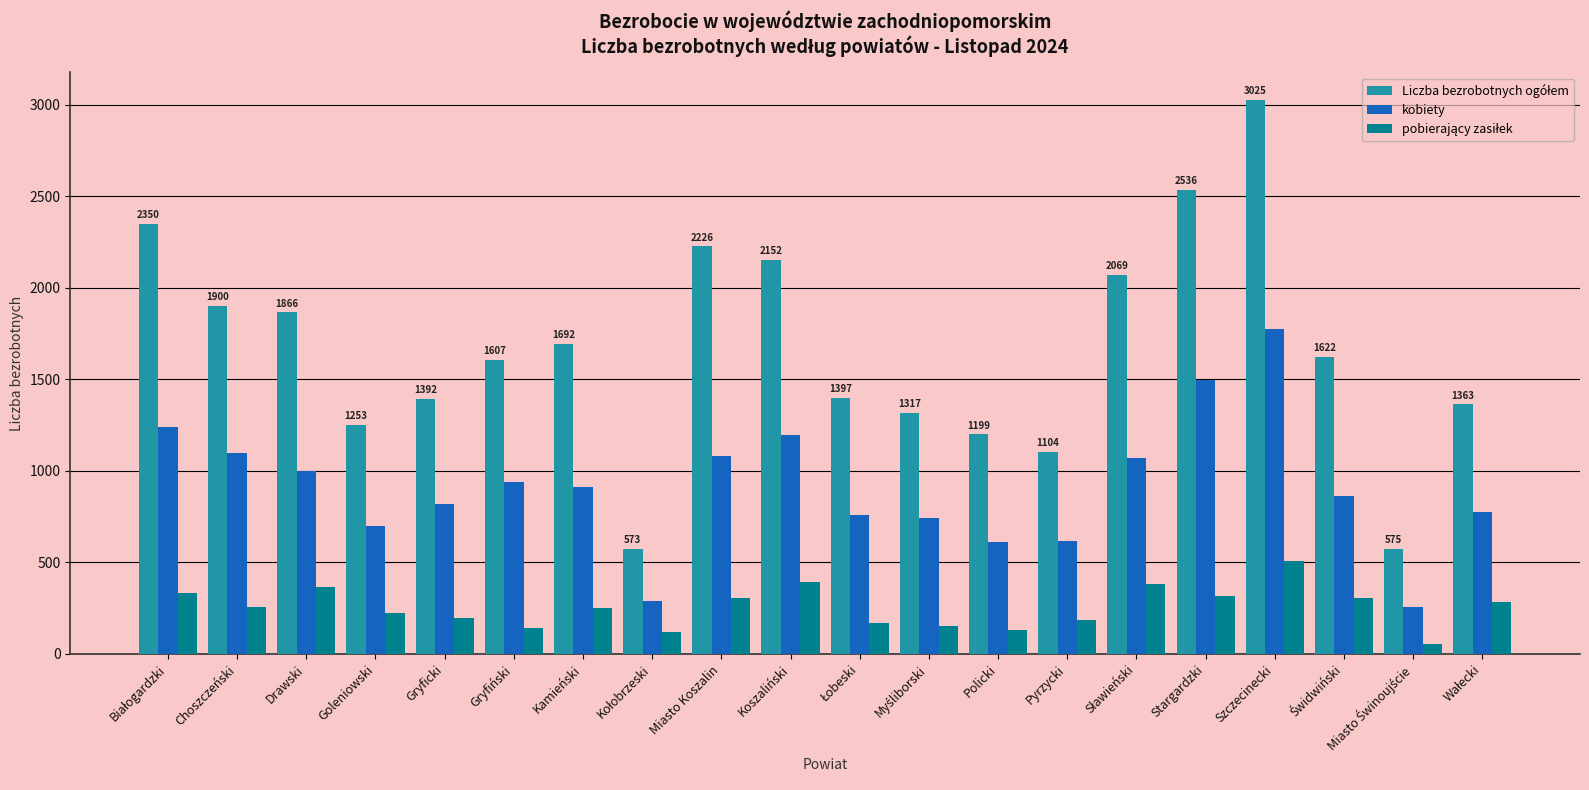

What is the difference between the second highest and second lowest values in the kobiety series?

1207